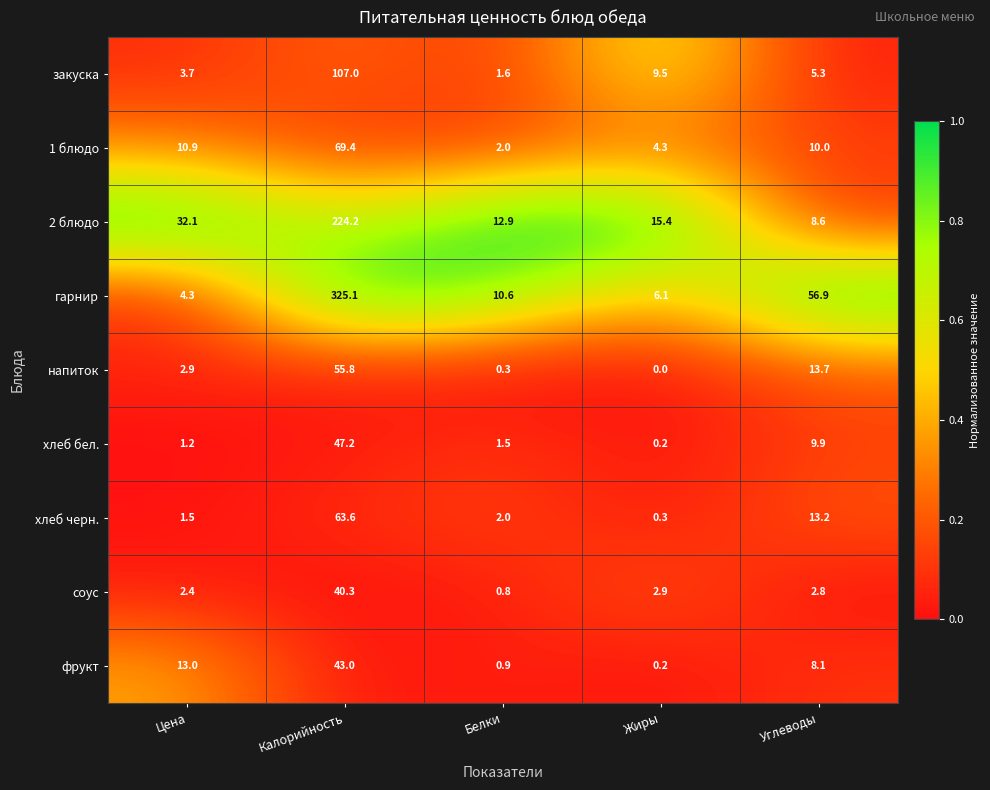

Which series has the widest spread of values?

гарнир